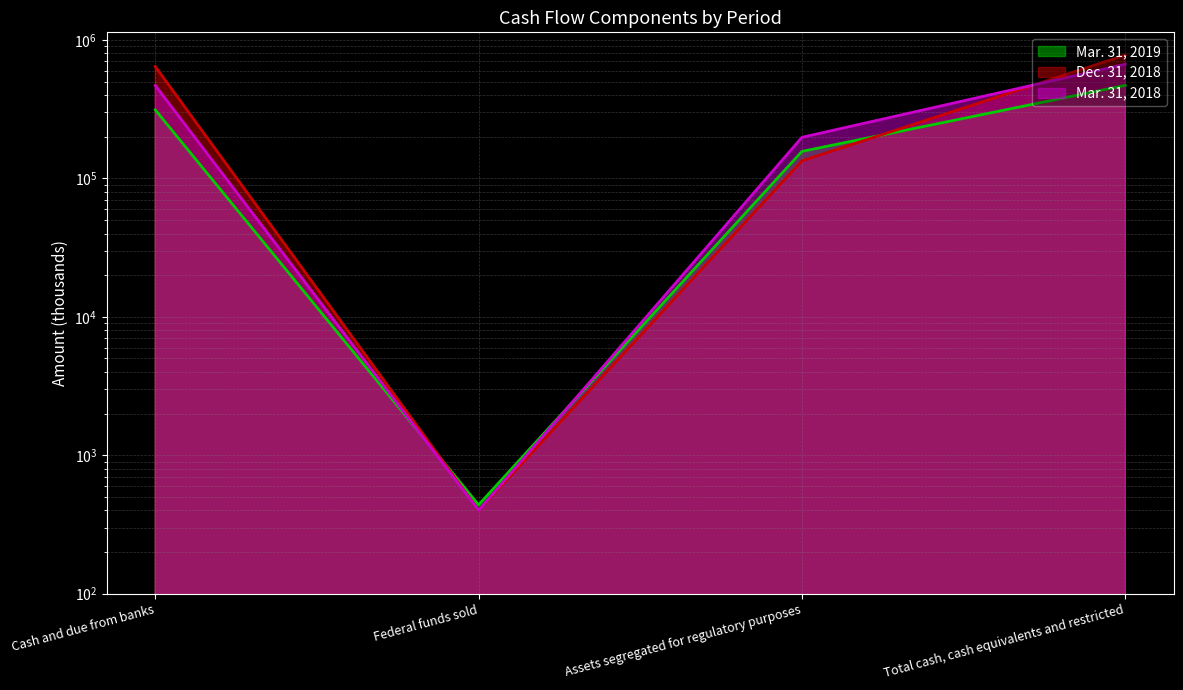

List the series in order of their overall mean, lowest first.

Mar. 31, 2019, Mar. 31, 2018, Dec. 31, 2018